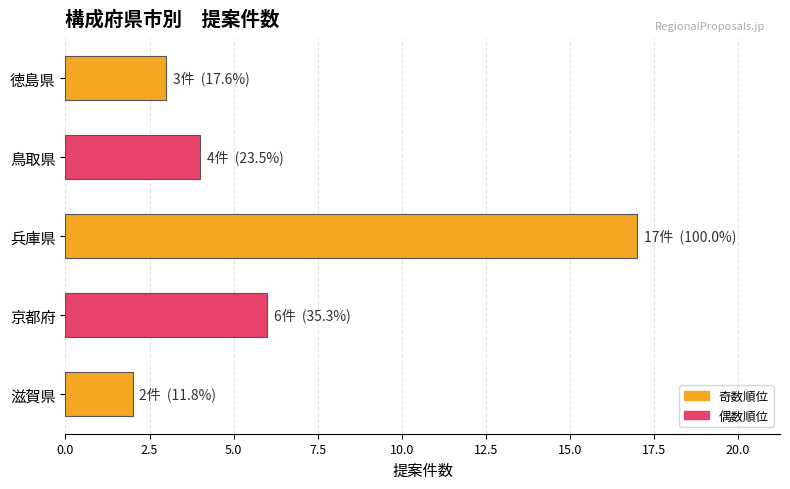

The value at 兵庫県 is 23. True or false?

False